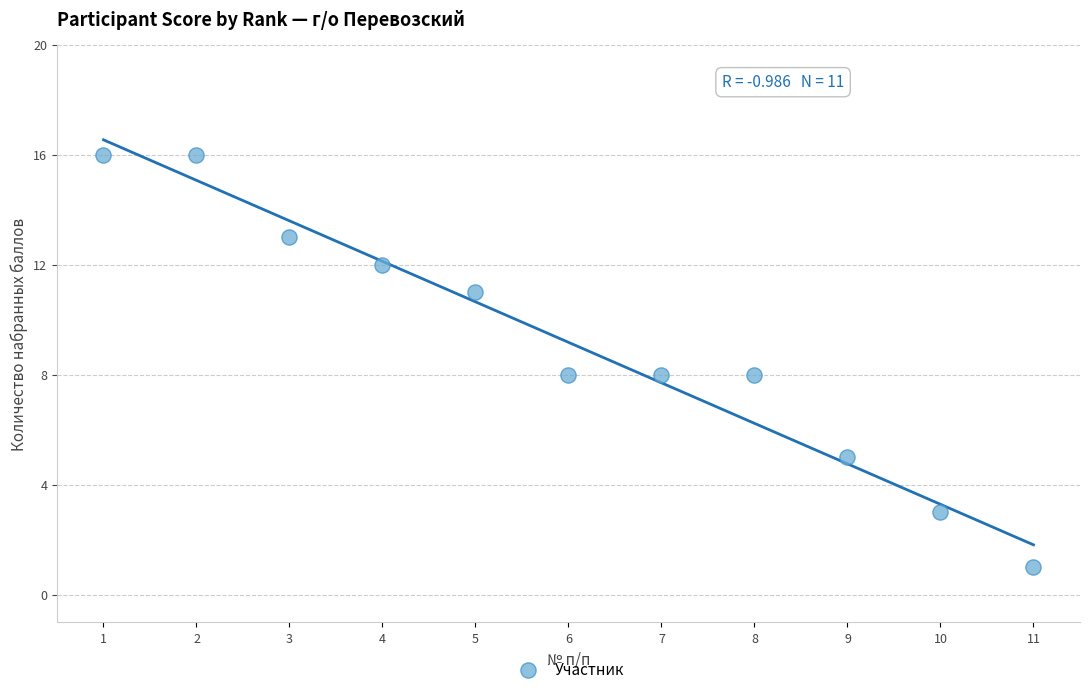

What is the average X value?

6